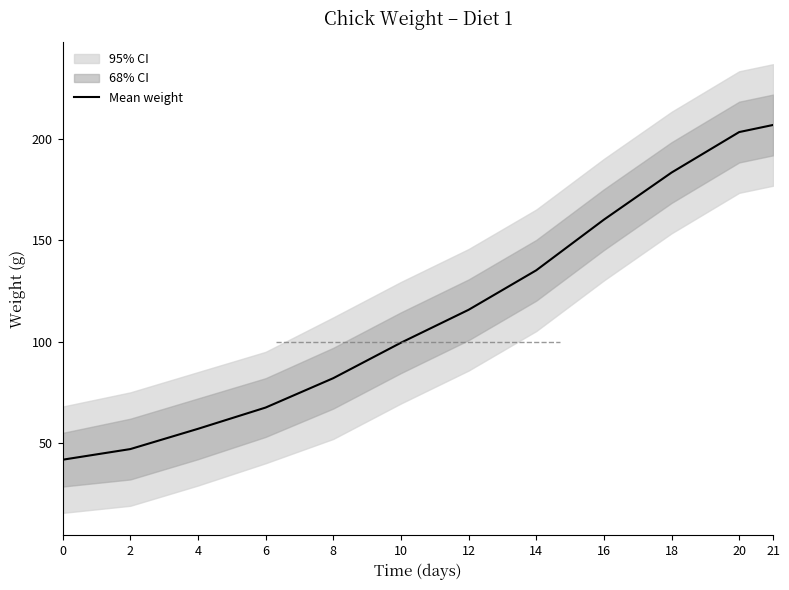

True or false: the data has more than 2 interior local peaks.

False